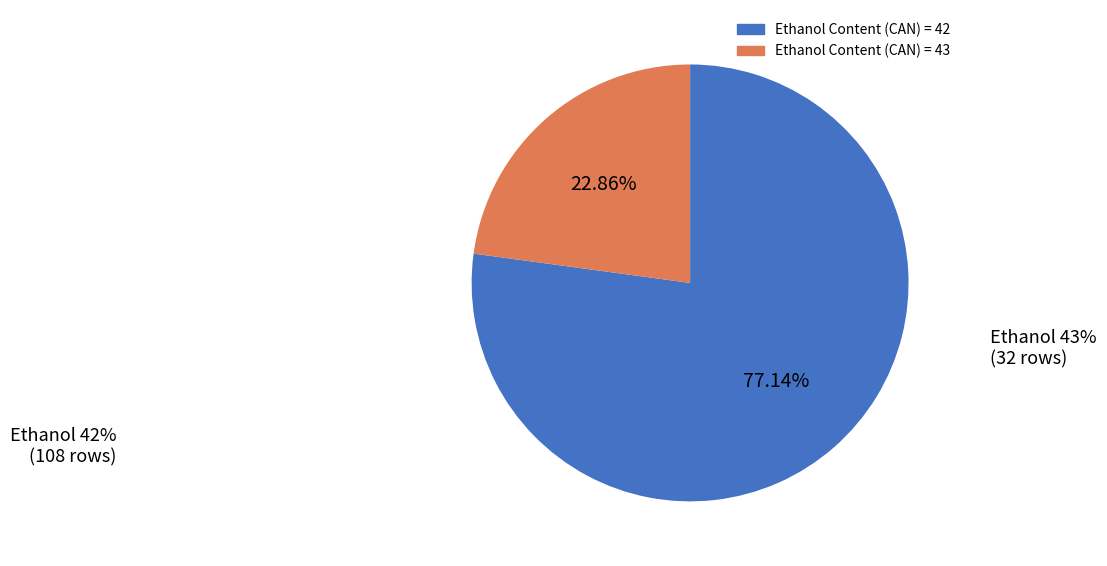

Is there a majority slice in this chart?

Yes